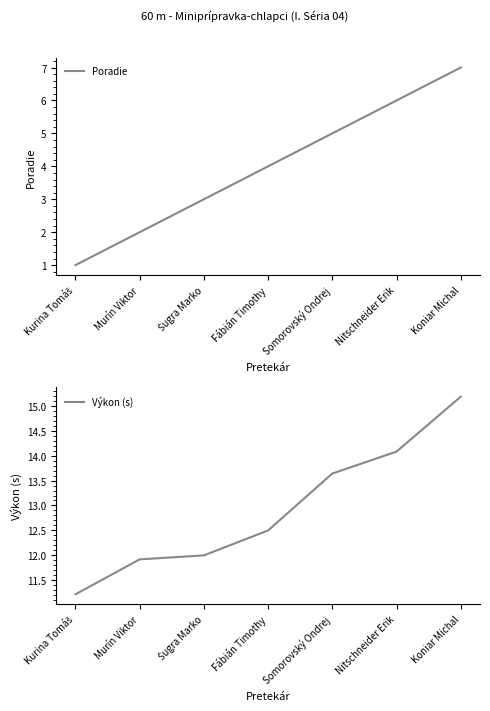

Where does the Poradie series first go above 4?

Somorovský Ondrej